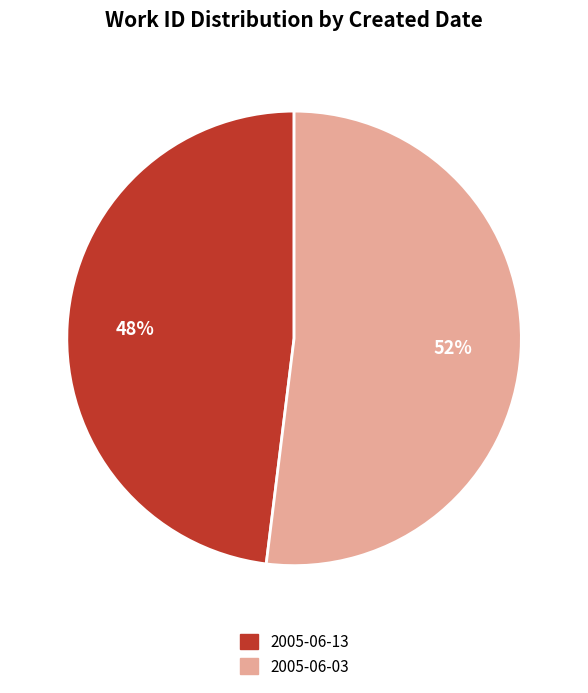

Which has a higher value, 2005-06-03 or 2005-06-13?

2005-06-03